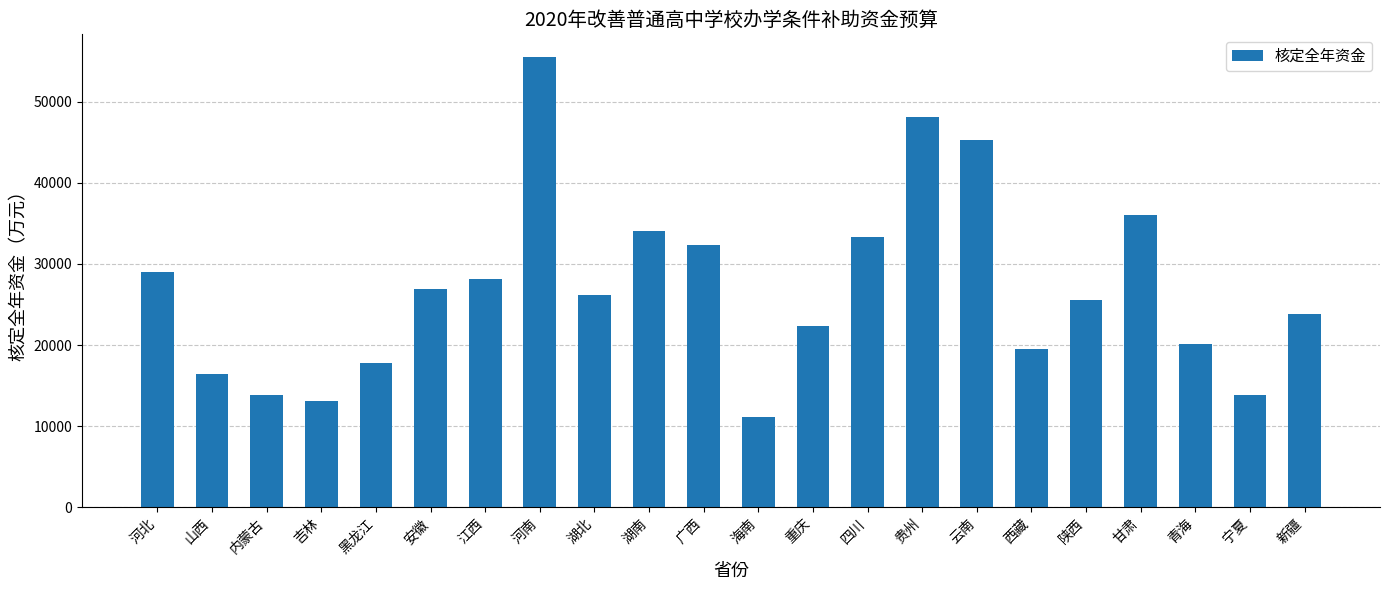

How many data points are less than 26200?

11